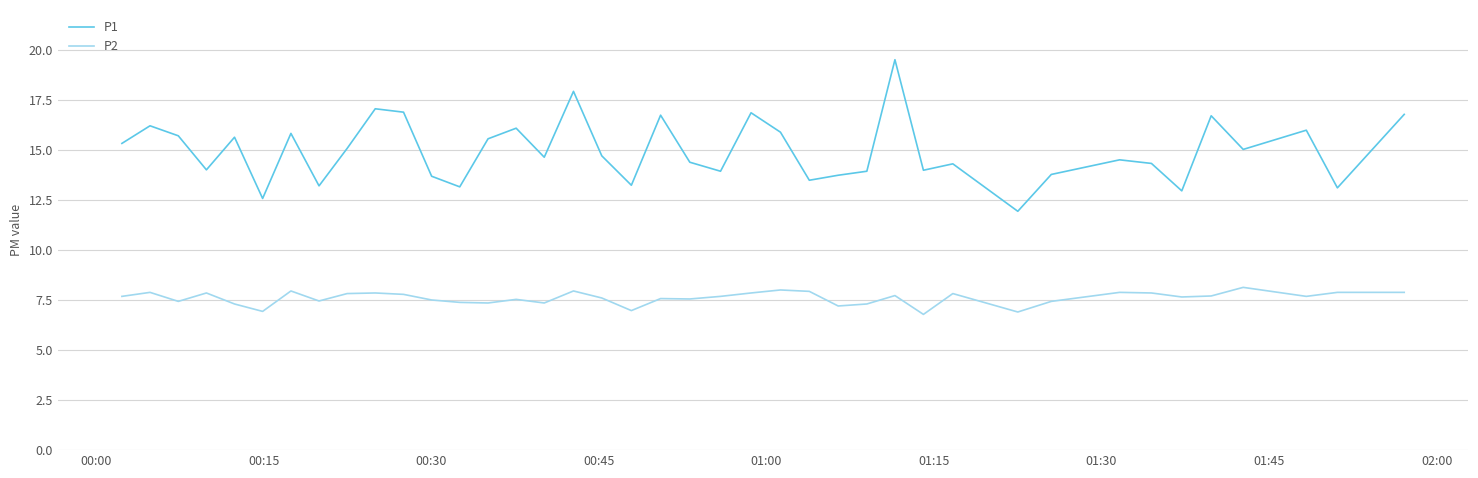

What is the maximum value shown in the chart?

19.5